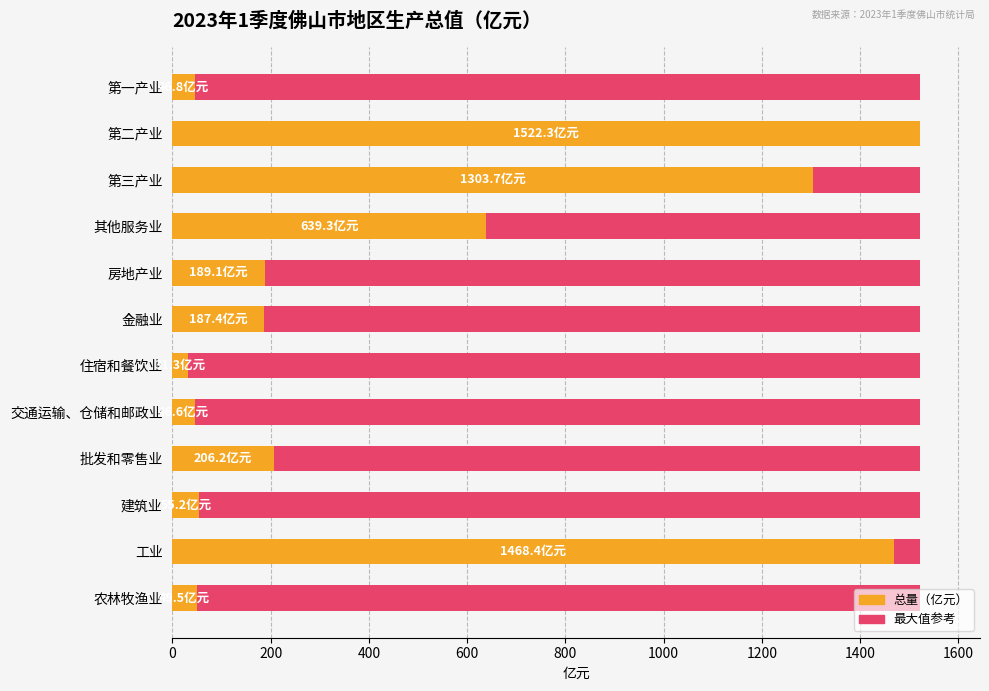

Count the number of categories in the chart.

12